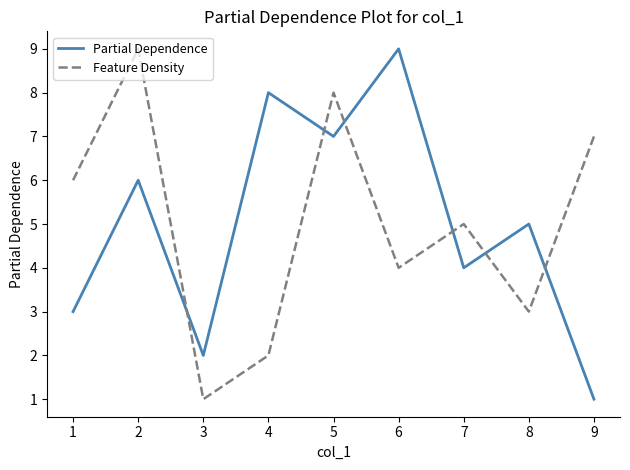

At which label does Partial Dependence reach its minimum?

9